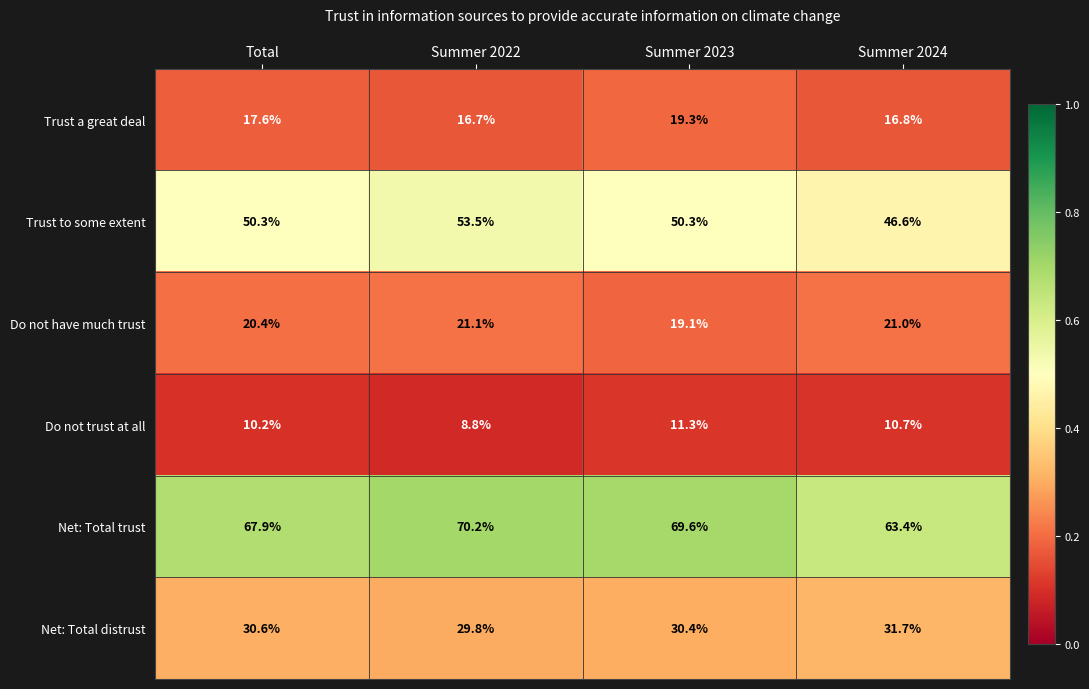

List the series in order of their peak value, highest first.

Net: Total trust, Trust to some extent, Net: Total distrust, Do not have much trust, Trust a great deal, Do not trust at all